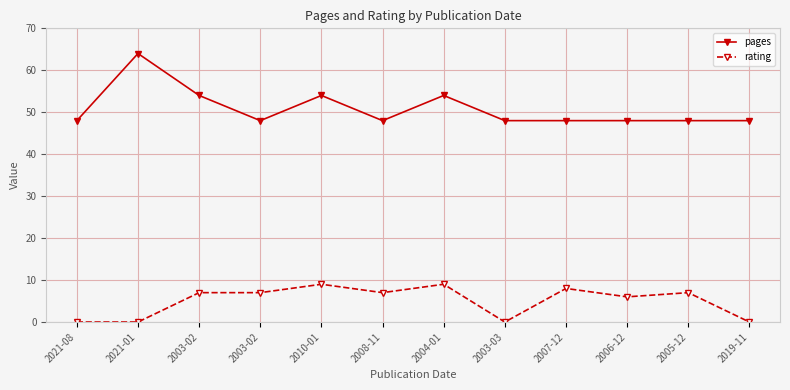

Read the pages value at 2008-11, to the nearest 5.

50